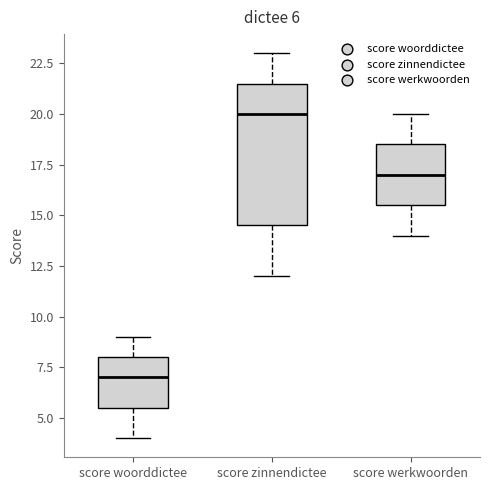

Which box's median line is the highest?

score zinnendictee